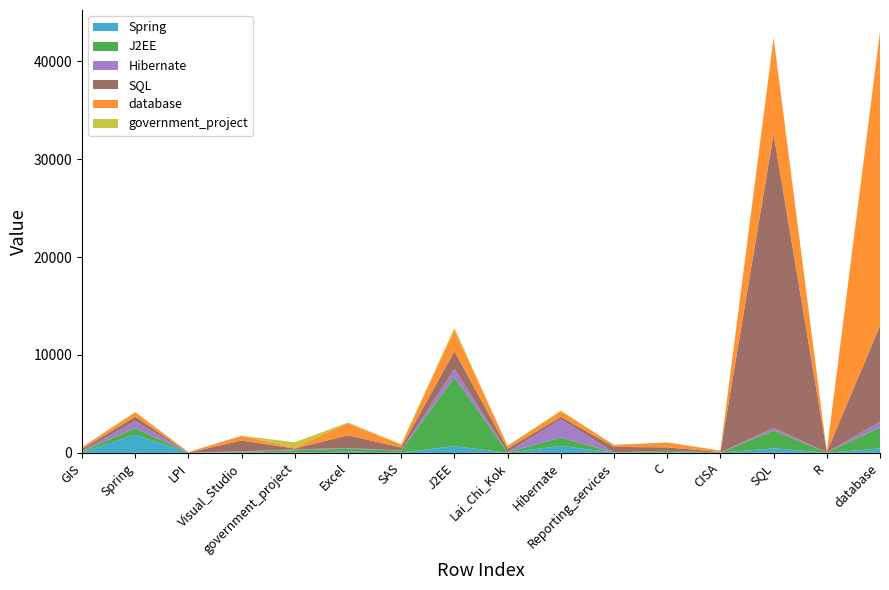

Reading left to right, transcribe all the data shown in this chart.

Spring: GIS=61	Spring=1836	LPI=22	Visual_Studio=42	government_project=34	Excel=124	SAS=52	J2EE=675	Lai_Chi_Kok=9	Hibernate=721	Reporting_services=23	C=41	CISA=21	SQL=462	R=15	database=445
J2EE: GIS=94	Spring=675	LPI=0	Visual_Studio=58	government_project=237	Excel=300	SAS=170	J2EE=7038	Lai_Chi_Kok=37	Hibernate=852	Reporting_services=11	C=158	CISA=16	SQL=1822	R=25	database=2151
Hibernate: GIS=39	Spring=721	LPI=2	Visual_Studio=61	government_project=74	Excel=68	SAS=14	J2EE=852	Lai_Chi_Kok=6	Hibernate=1842	Reporting_services=9	C=8	CISA=4	SQL=267	R=13	database=566
SQL: GIS=192	Spring=462	LPI=7	Visual_Studio=1101	government_project=91	Excel=1301	SAS=311	J2EE=1822	Lai_Chi_Kok=379	Hibernate=267	Reporting_services=563	C=357	CISA=48	SQL=30011	R=55	database=9802
database: GIS=177	Spring=445	LPI=53	Visual_Studio=476	government_project=110	Excel=1227	SAS=294	J2EE=2151	Lai_Chi_Kok=296	Hibernate=566	Reporting_services=198	C=498	CISA=148	SQL=9802	R=57	database=29998
government_project: GIS=25	Spring=34	LPI=1	Visual_Studio=10	government_project=535	Excel=85	SAS=44	J2EE=237	Lai_Chi_Kok=1	Hibernate=74	Reporting_services=17	C=8	CISA=3	SQL=91	R=0	database=110